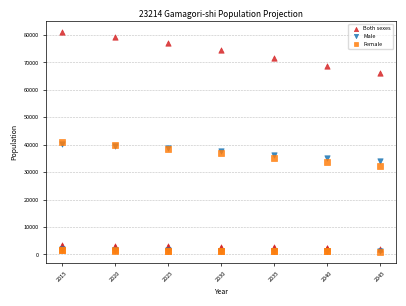

In the Female series, what Y value is closest to 20942?

32132